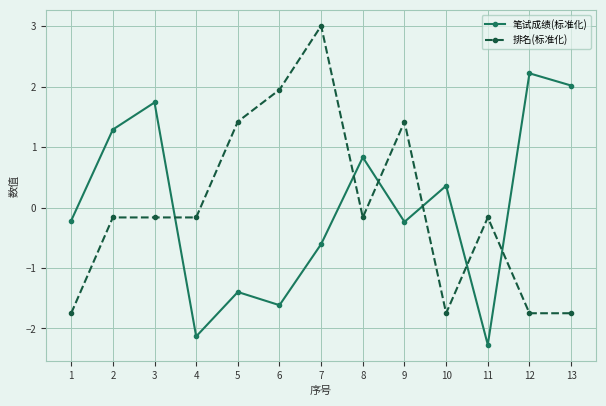

How many interior local valleys does the 笔试成绩(标准化) series have?

4